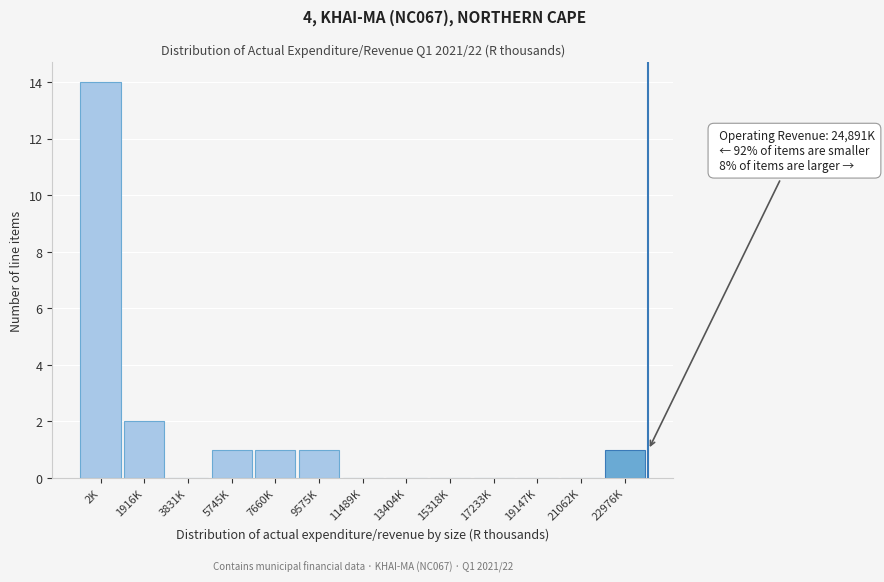

Reading right to left, extract all data points from this chart.

22976K=1	21062K=0	19147K=0	17233K=0	15318K=0	13404K=0	11489K=0	9575K=1	7660K=1	5745K=1	3831K=0	1916K=2	2K=14